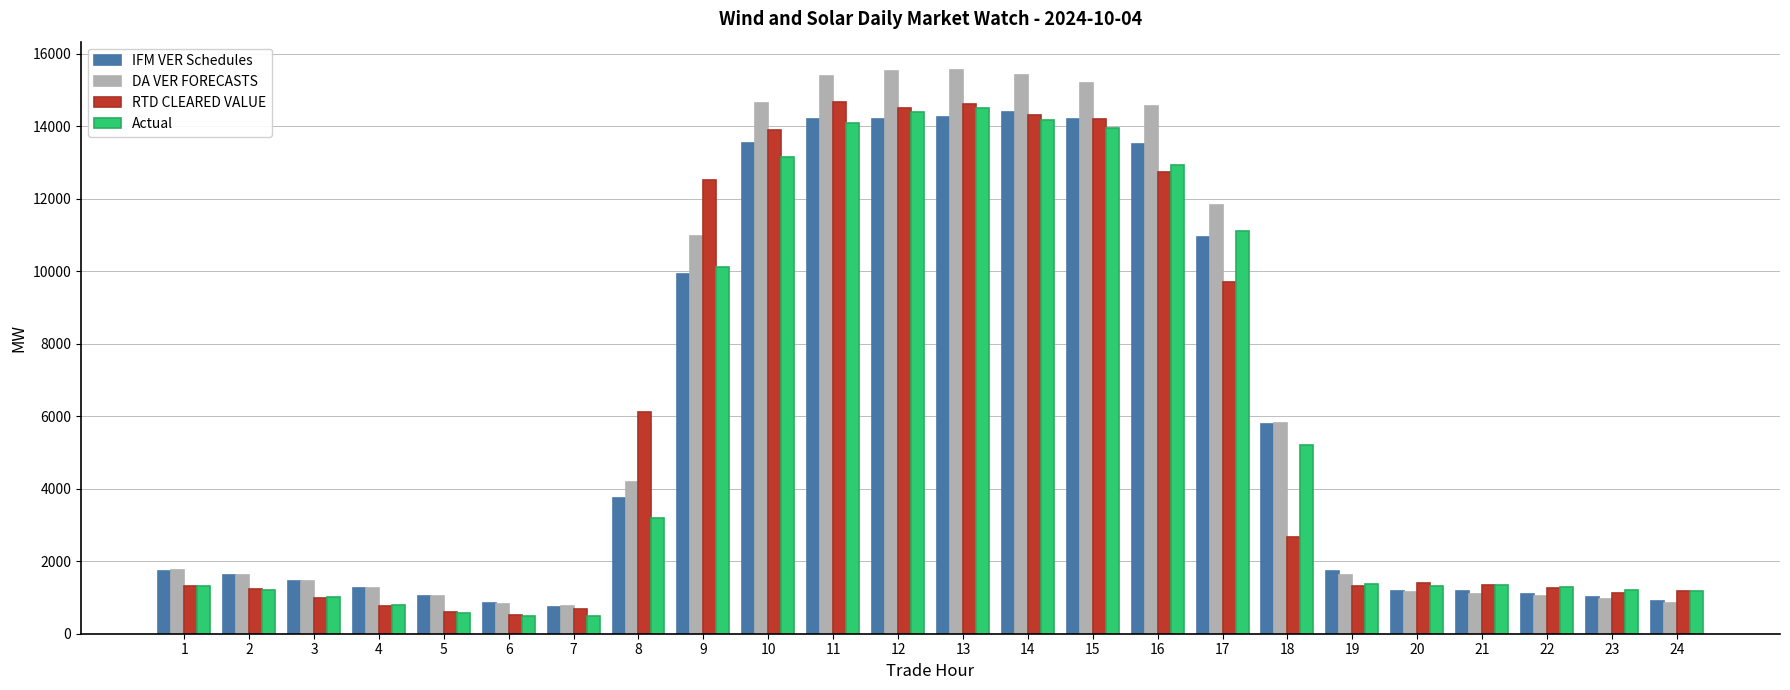

What is the difference between the second highest and second lowest values in the RTD CLEARED VALUE series?

14035.4